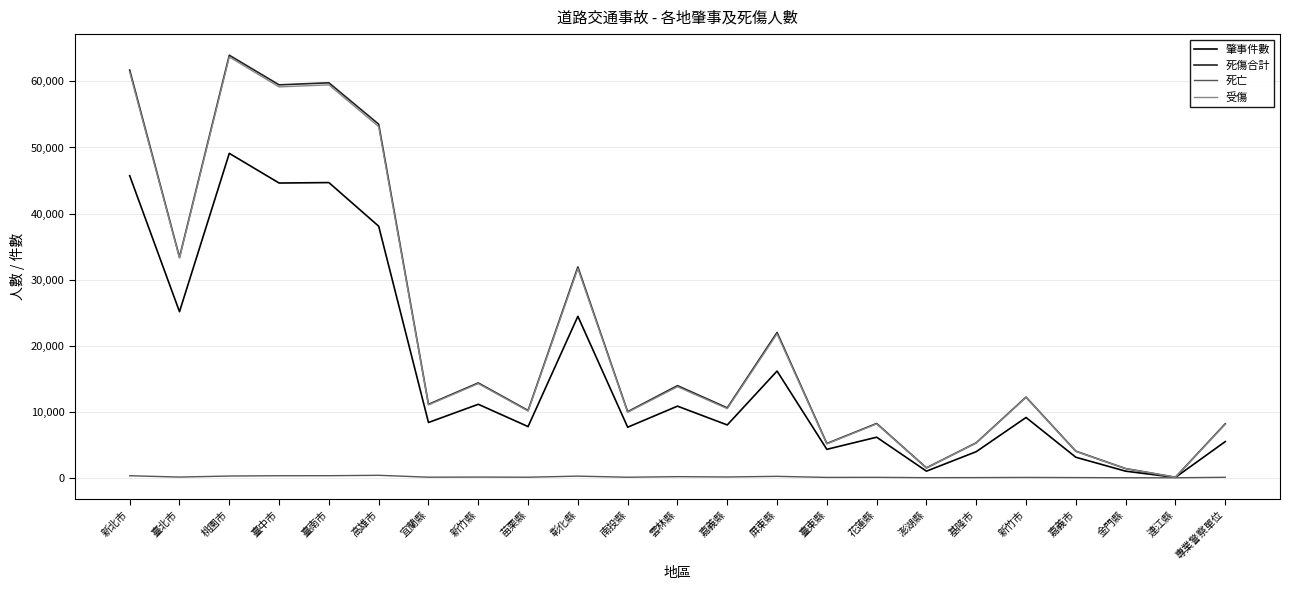

At which category is the sum across all series the highest?

桃園市